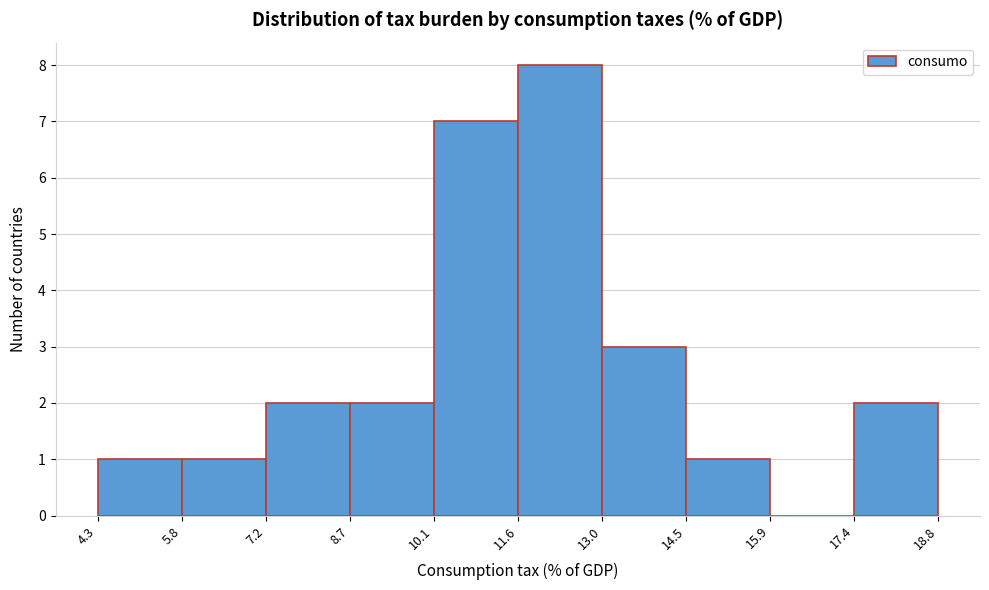

What is the height of the bar covering 7.2 to 8.7 on the x-axis? The values are not printed on the chart, so give them approximately, as read against the axis.

2